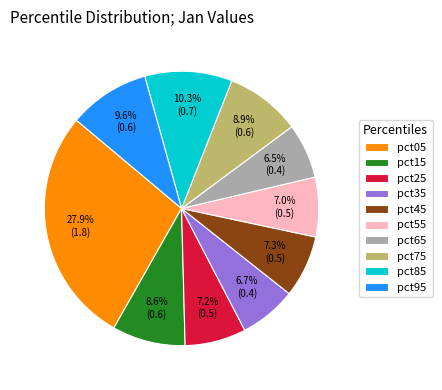

How much of the chart is everything except pct05?

72.1%